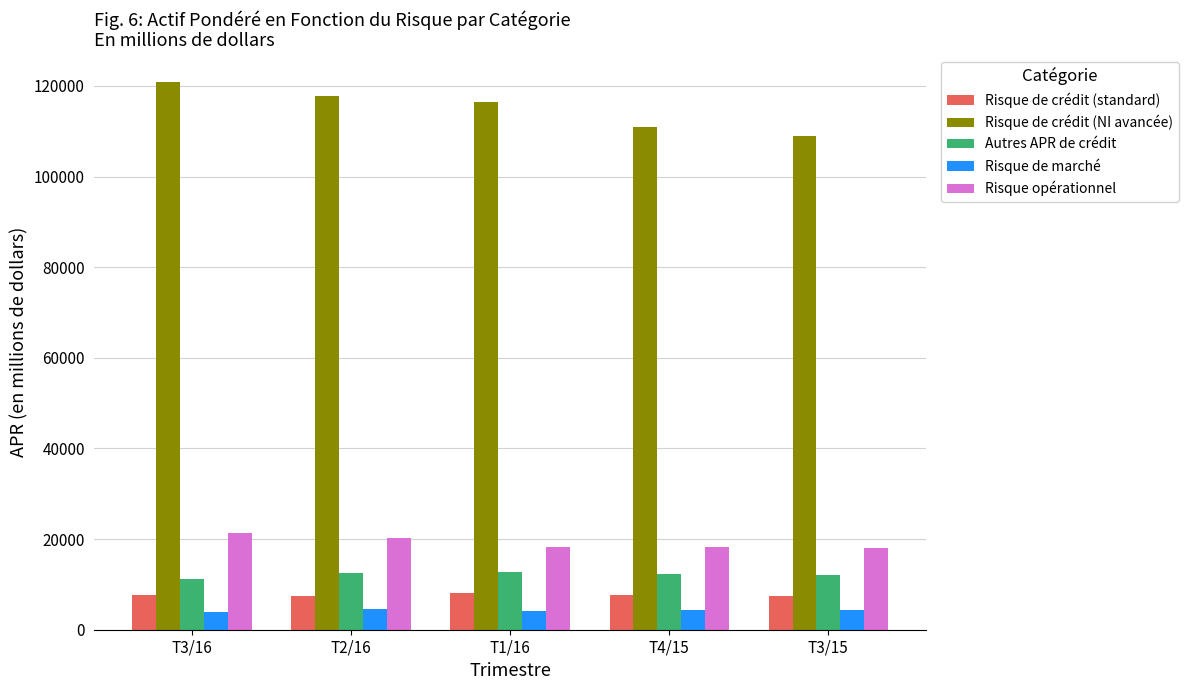

What position from the left is T4/15?

4